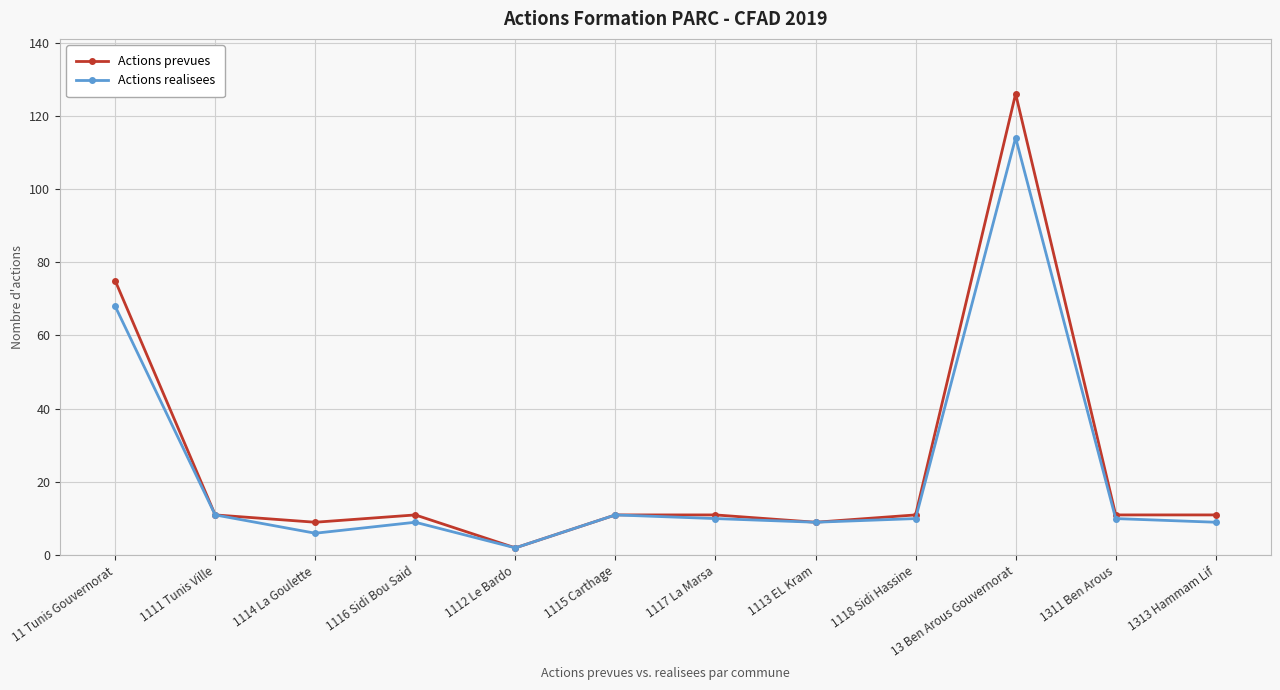

What is the greatest value displayed?

126